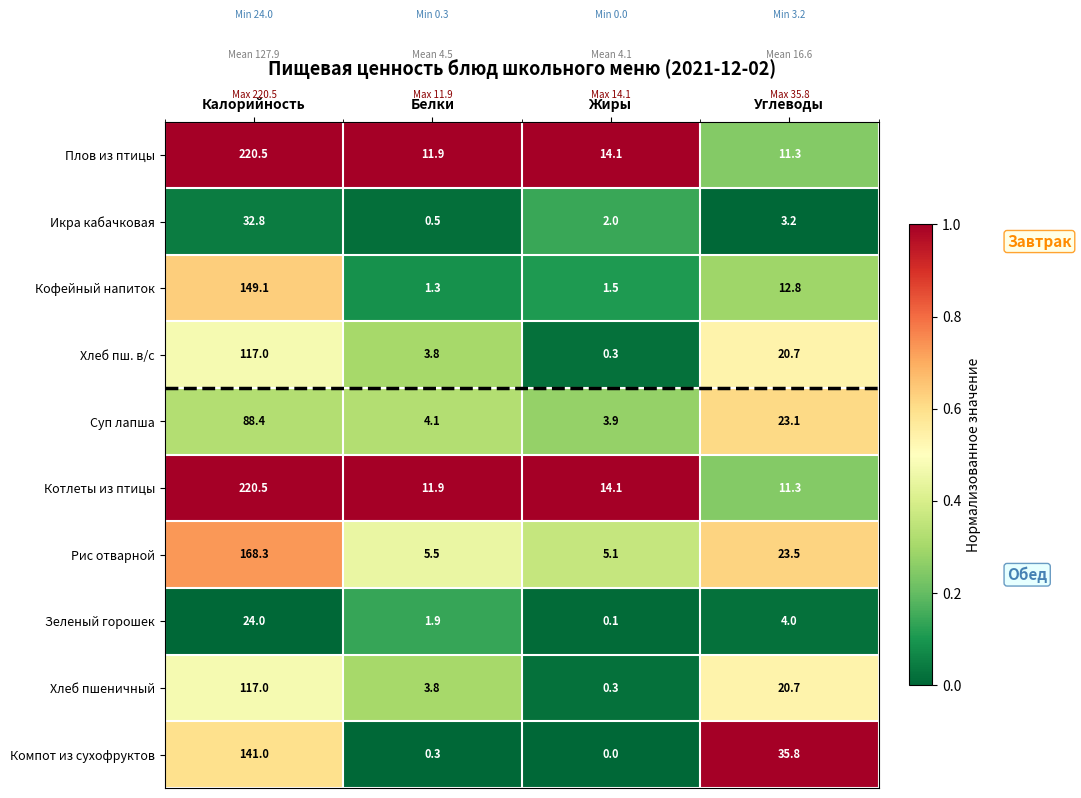

Count the number of categories in the chart.

4